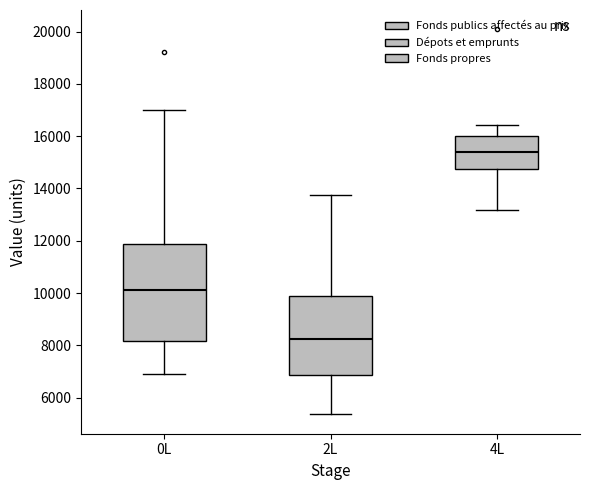

Where is the upper edge of the box for 2L on the y-axis? The values are not printed on the chart, so give them approximately, as read against the axis.

10000